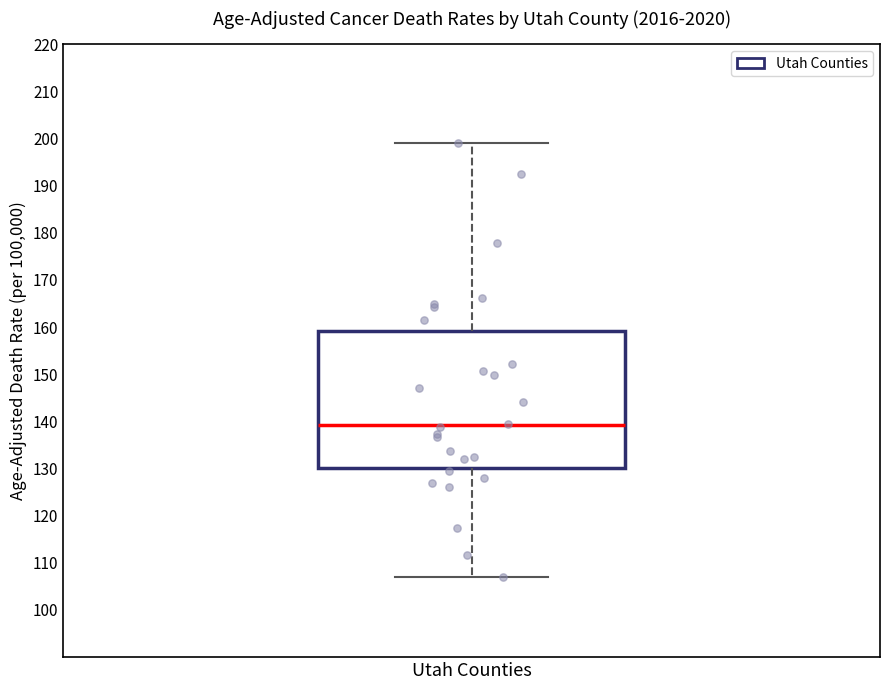

Transcribe this box plot: give where the median line is, the range the box spans, and where the two whiskers end, as read against the y-axis. The values are not printed on the chart, so give them approximately, as read against the axis.

median 139, box 130 to 159, whiskers 107 to 199